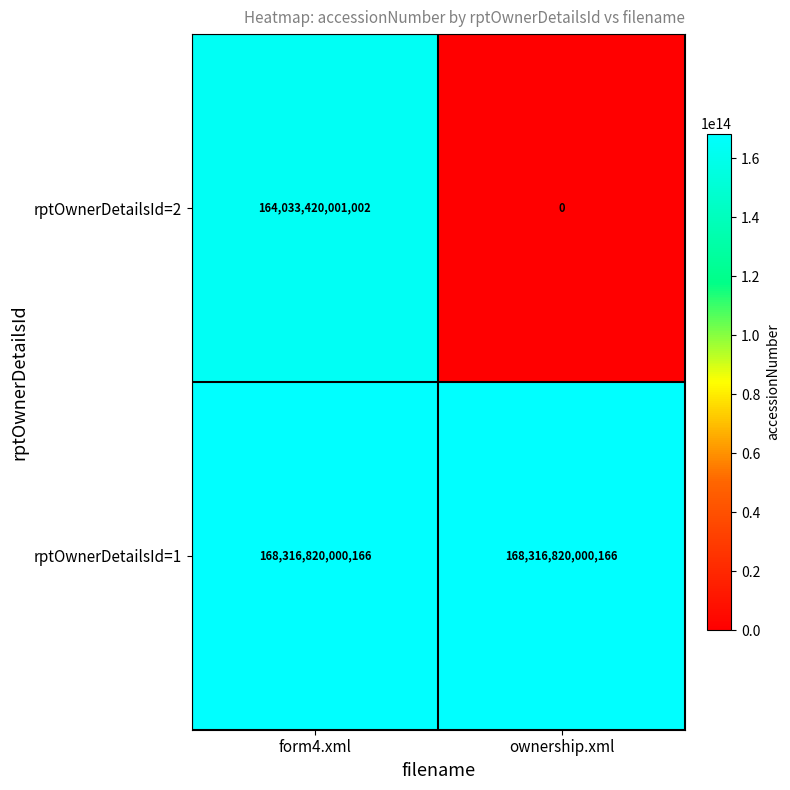

Is it true that rptOwnerDetailsId=1 equals 168316820000166 at ownership.xml?

True